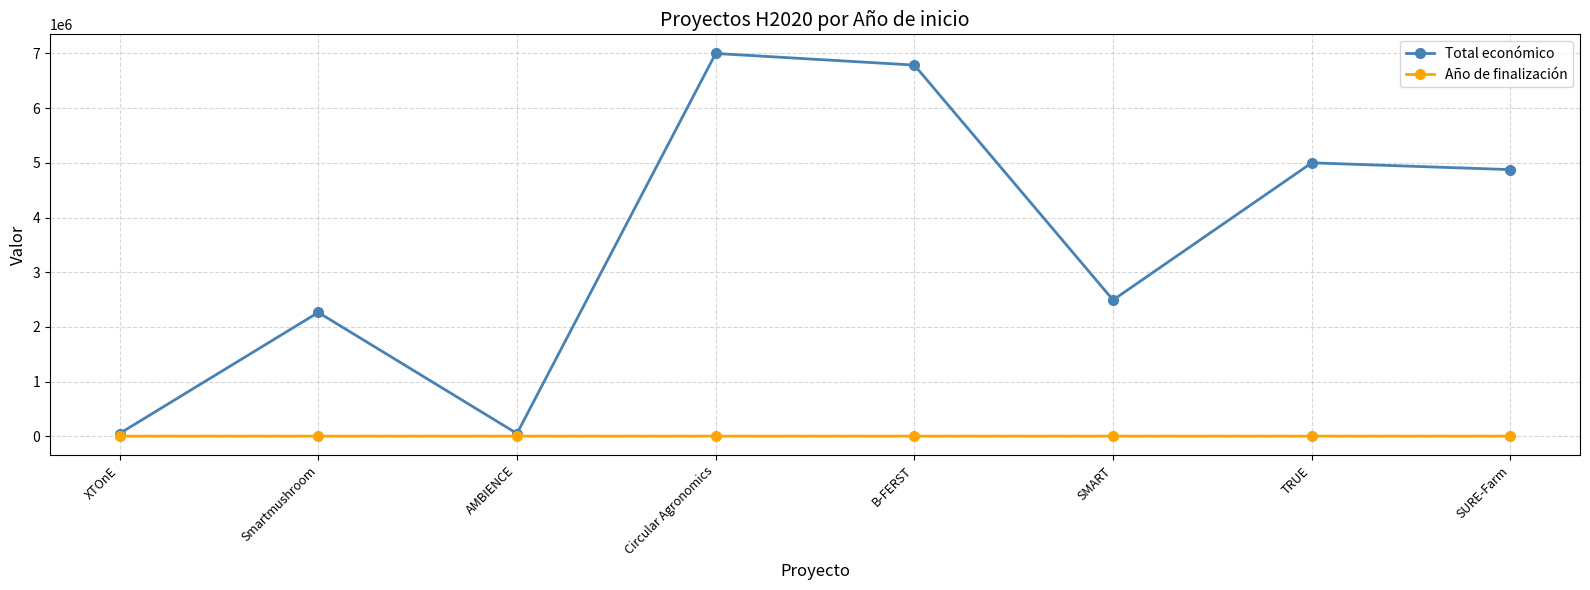

At which category does Total económico reach its first local valley?

AMBIENCE